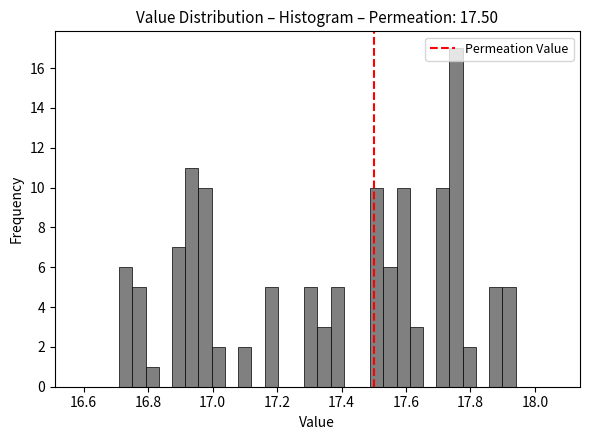

Read against the x-axis, roughly where is the centre of the tallest bar?

17.76